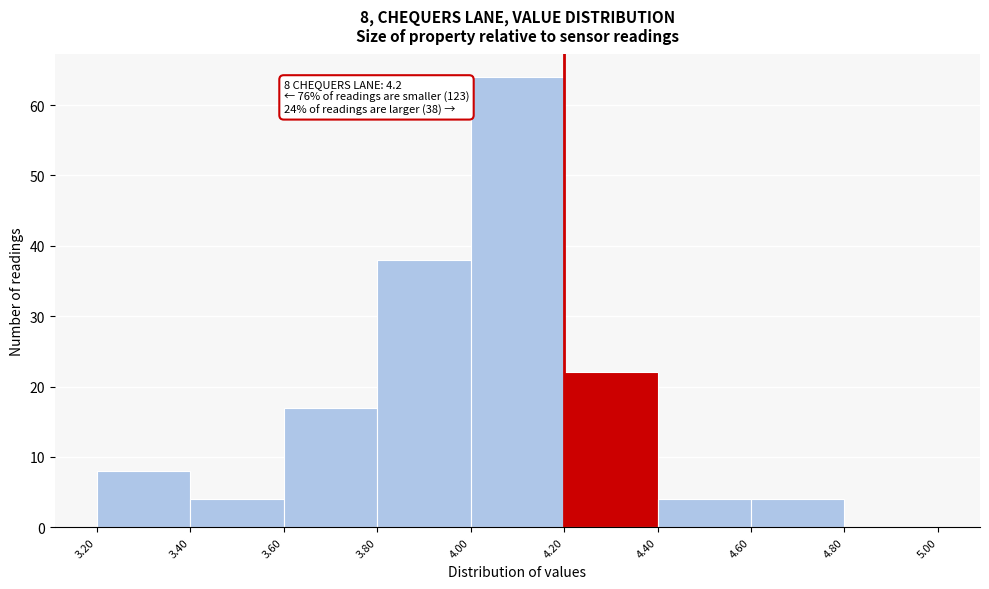

Over which range of the x-axis is the bar tallest?

4.00 to 4.20